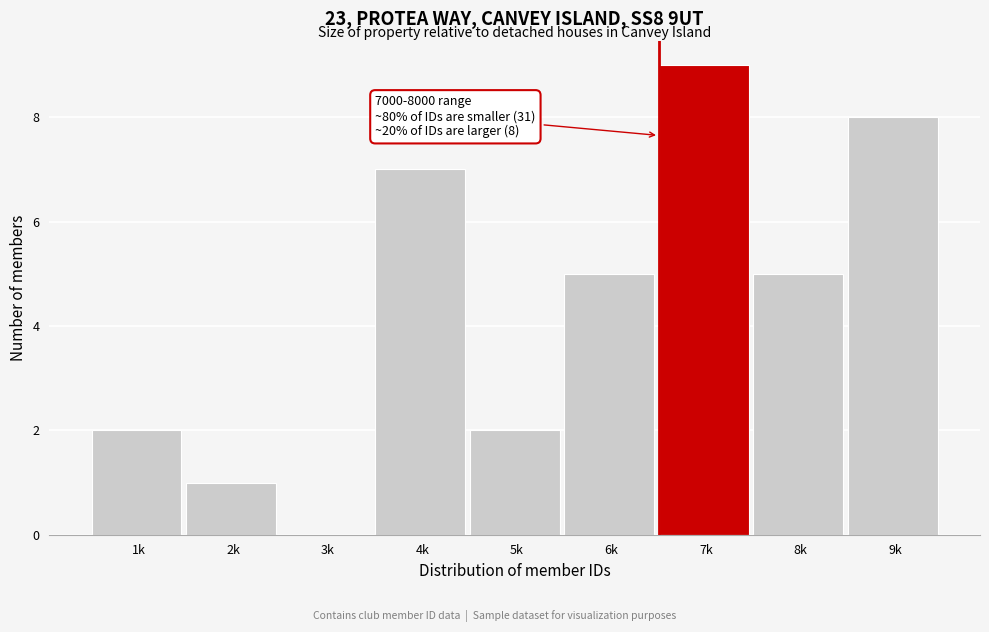

Reading right to left, list all the values displayed in this chart.

9k=8	8k=5	7k=9	6k=5	5k=2	4k=7	3k=0	2k=1	1k=2